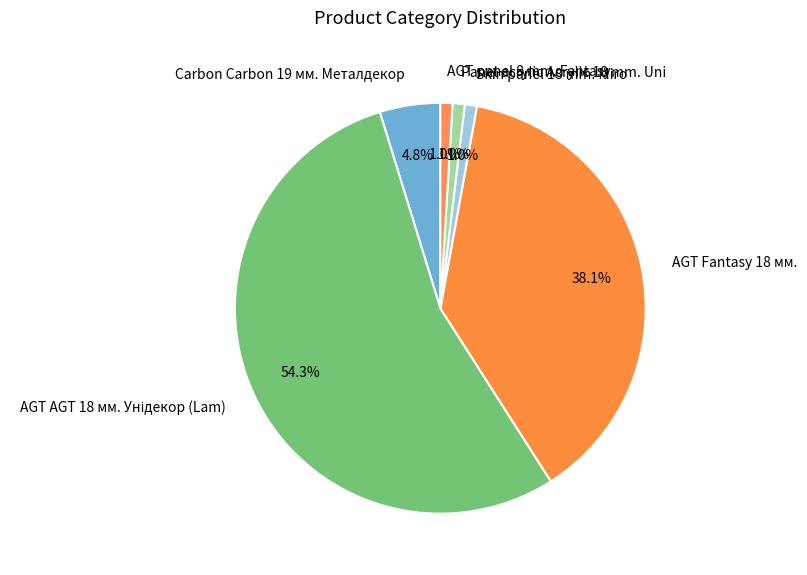

To the nearest percent, what percentage of the pie is AGT Fantasy 18 мм.?

38%